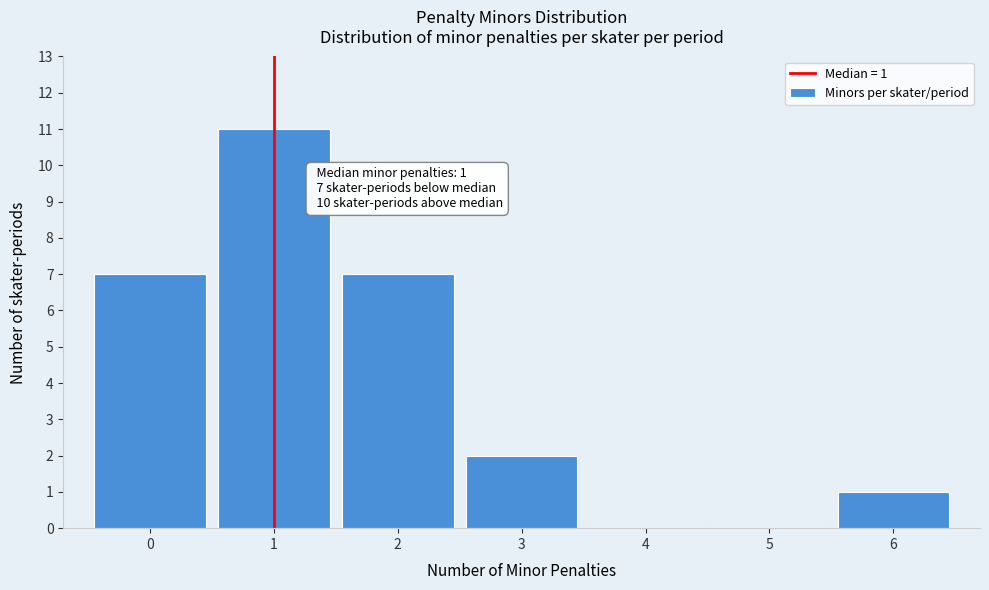

Which range on the x-axis has the tallest bar?

0.5 to 1.5